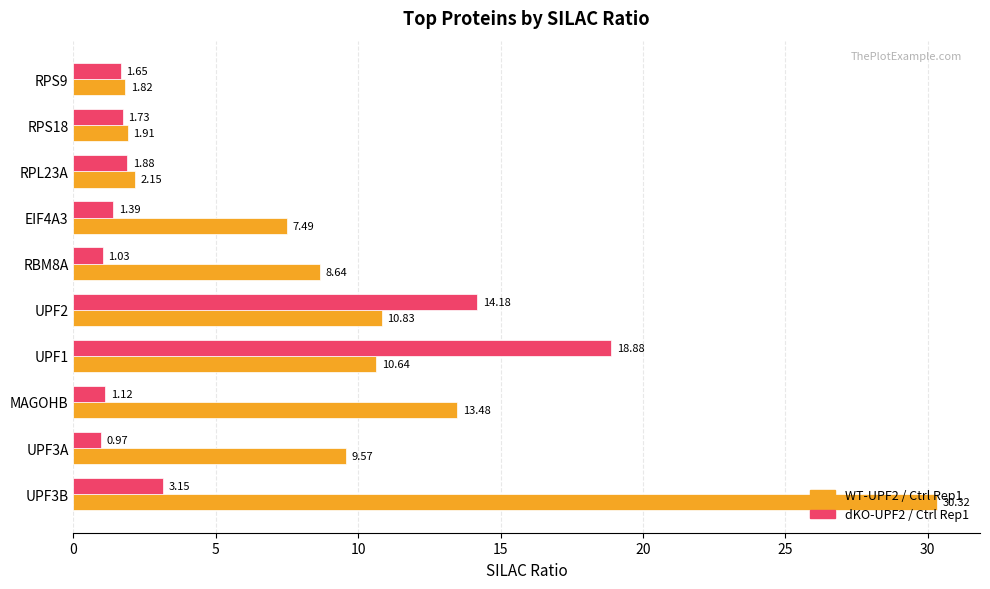

What is the average value of the dKO-UPF2 / Ctrl Rep1 series?

4.6